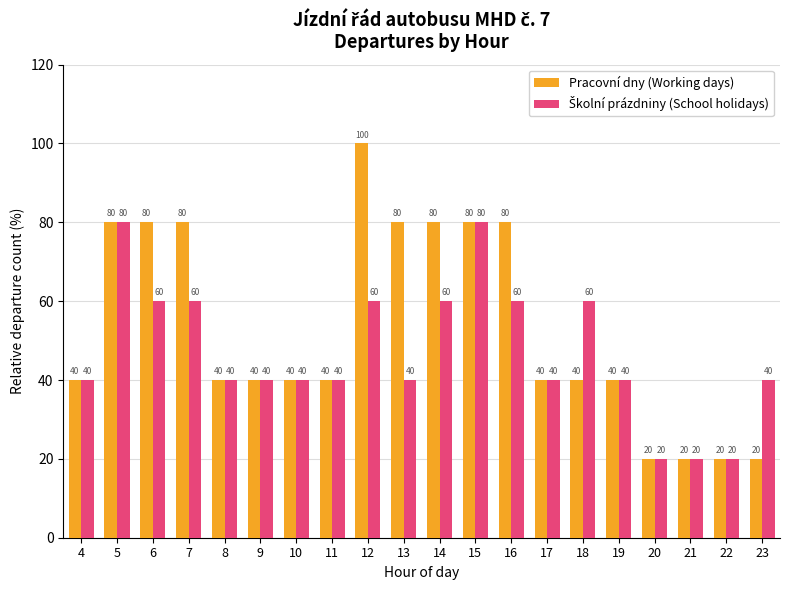

What is the difference between the second highest and second lowest values in the Pracovní dny (Working days) series?

60